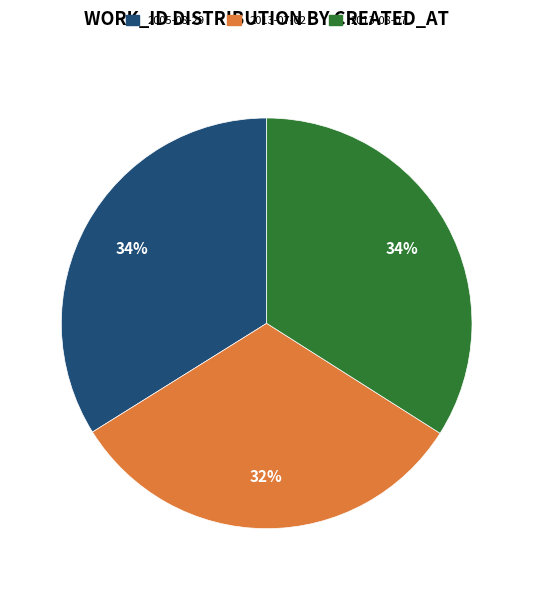

Do 2005-08-29 and 2013-07-02 together represent more than half of the pie?

Yes